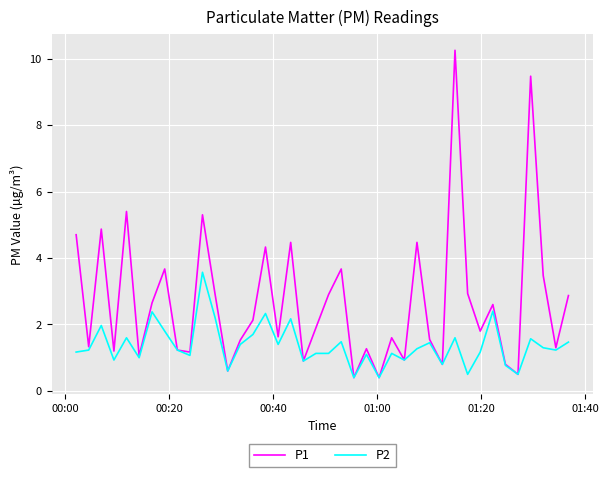

Which series has the widest spread of values?

P1